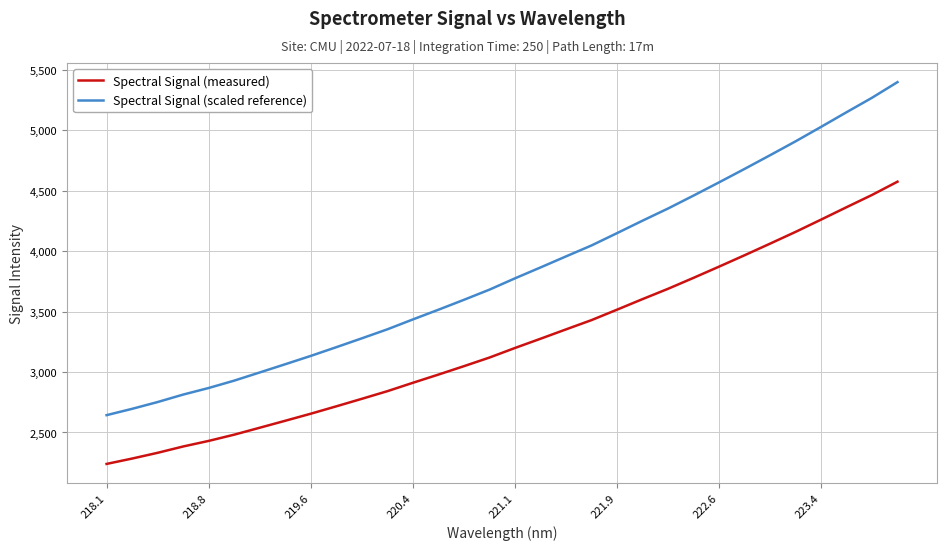

Which series has the largest range (max minus min)?

Spectral Signal (scaled reference)